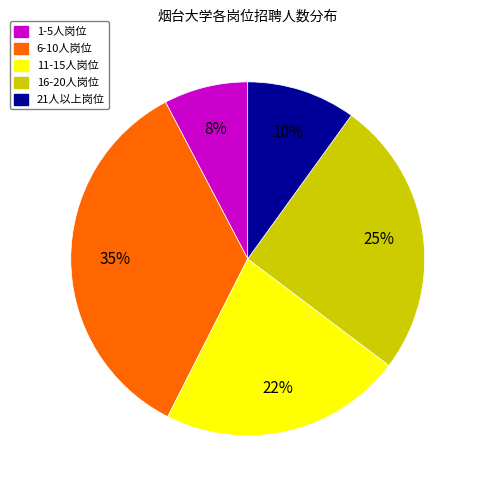

Is there a majority slice in this chart?

No